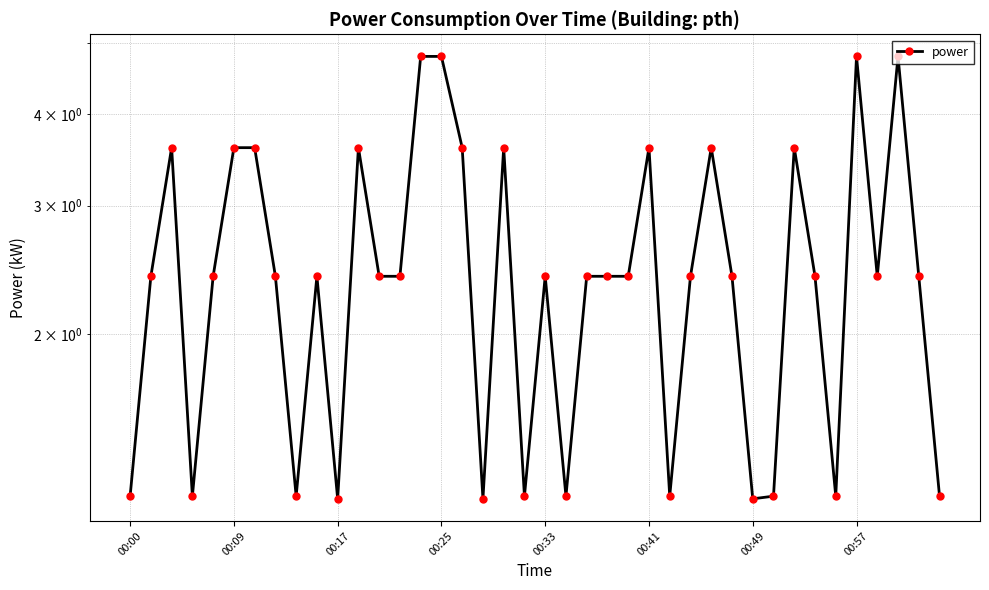

What is the sum of the values at 11 and 00:41?

7.2